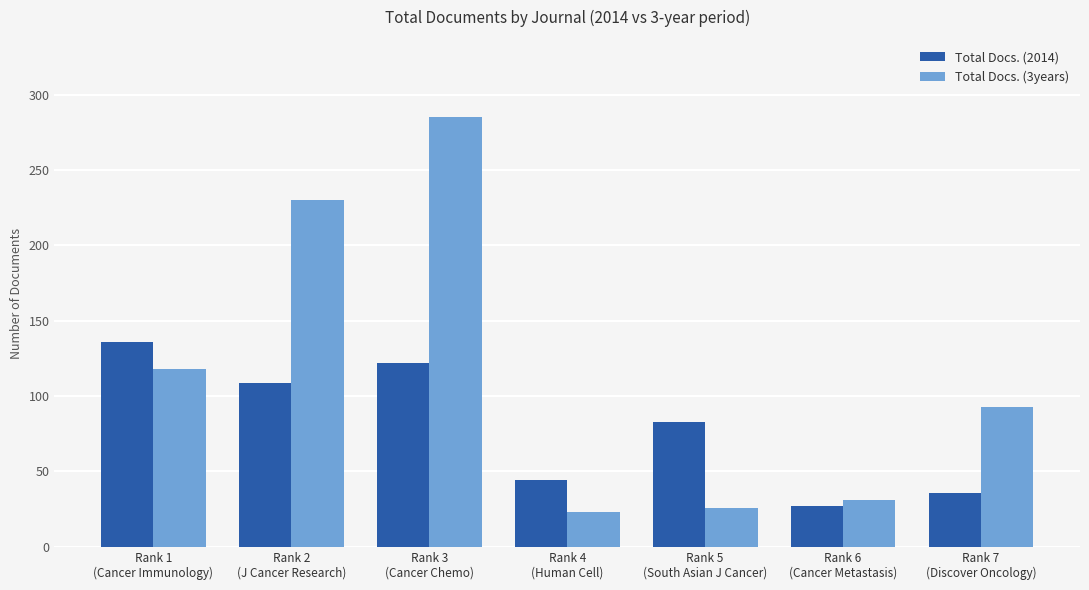

True or false: Total Docs. (2014) has a value of 122 at Rank 3
(Cancer Chemo).

True